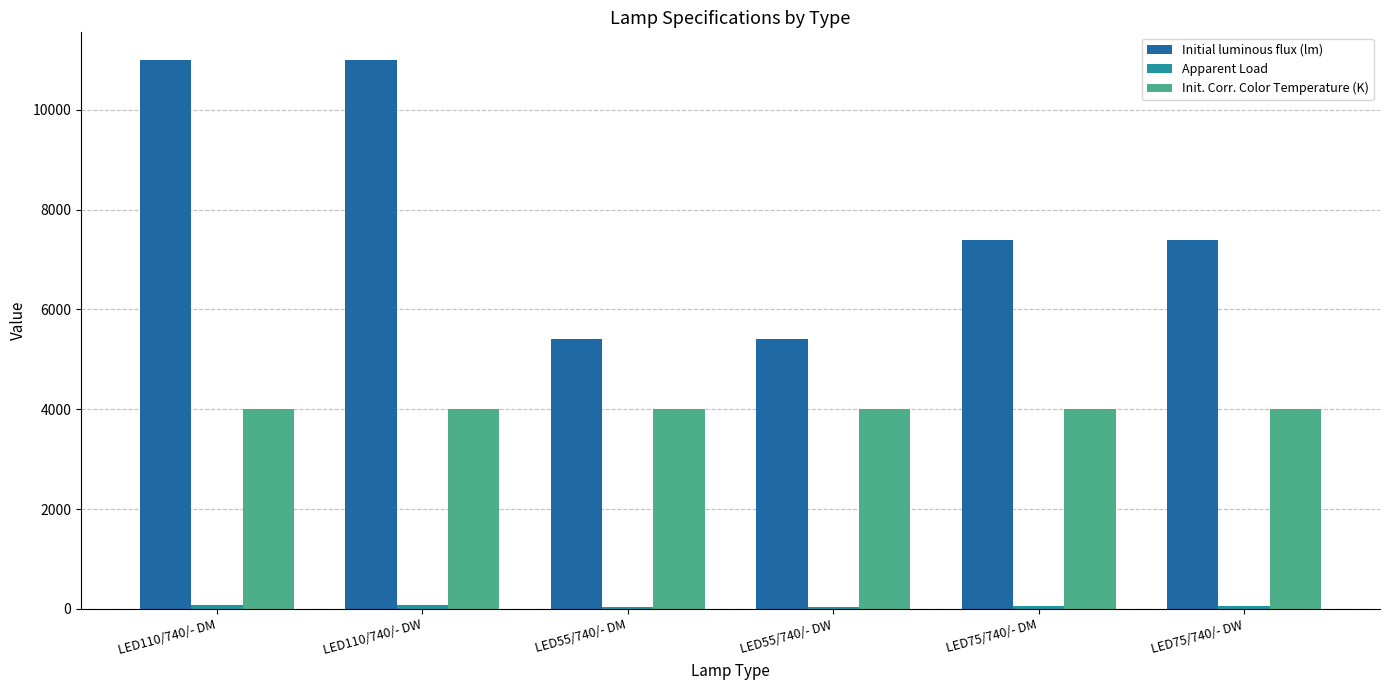

What is the label of the 5th bar from the right?

LED110/740/- DW